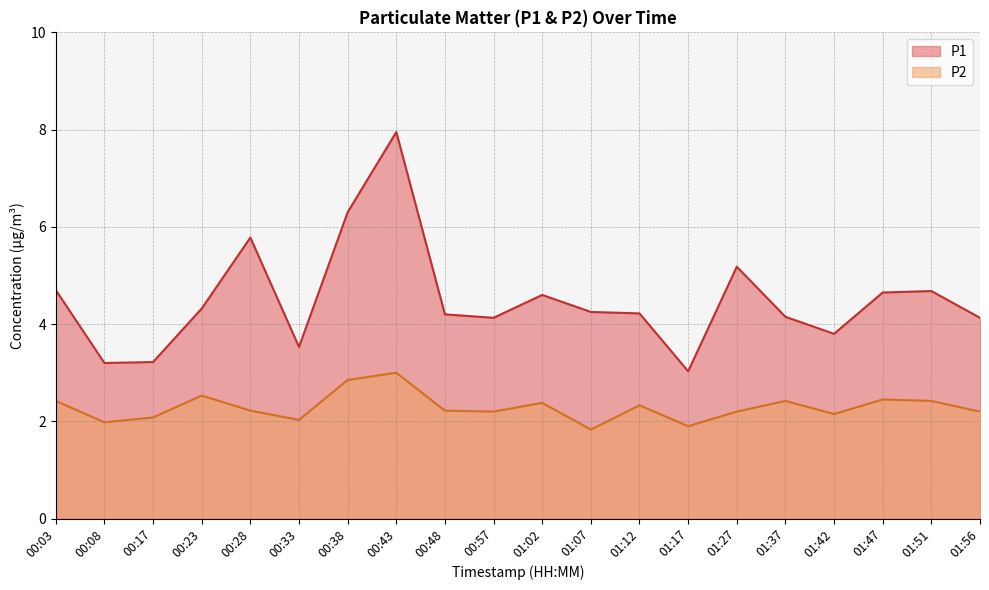

True or false: P2 and P1 cross at least once.

False